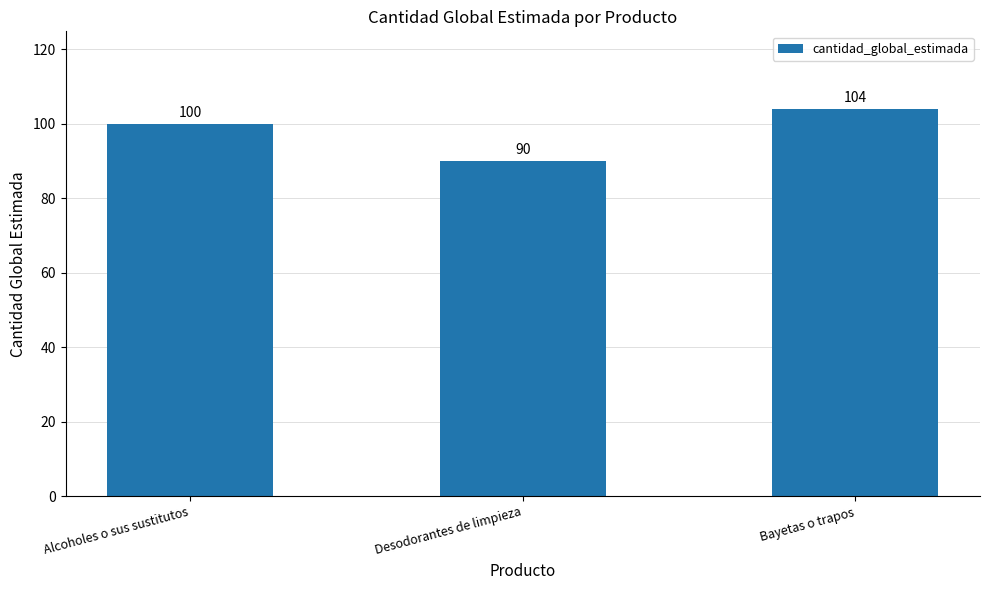

Reading right to left, list all the values displayed in this chart.

104	90	100